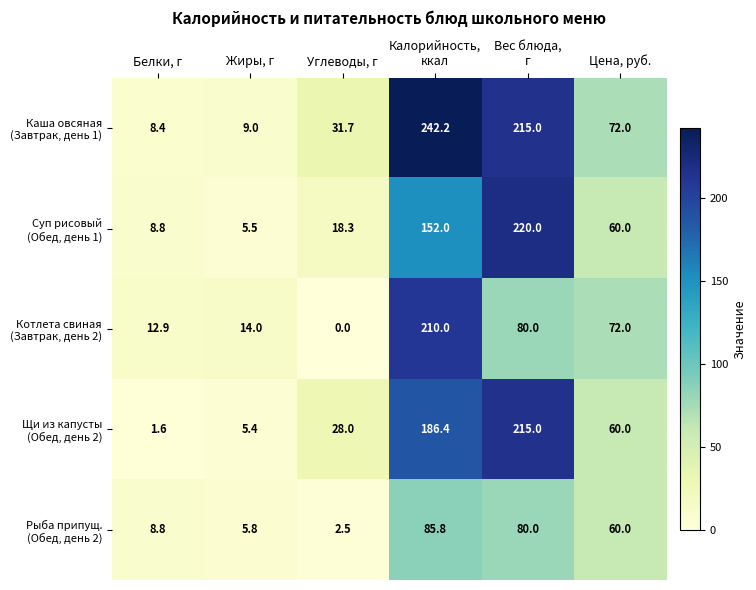

What is the total value across all series at Белки, г?

40.5